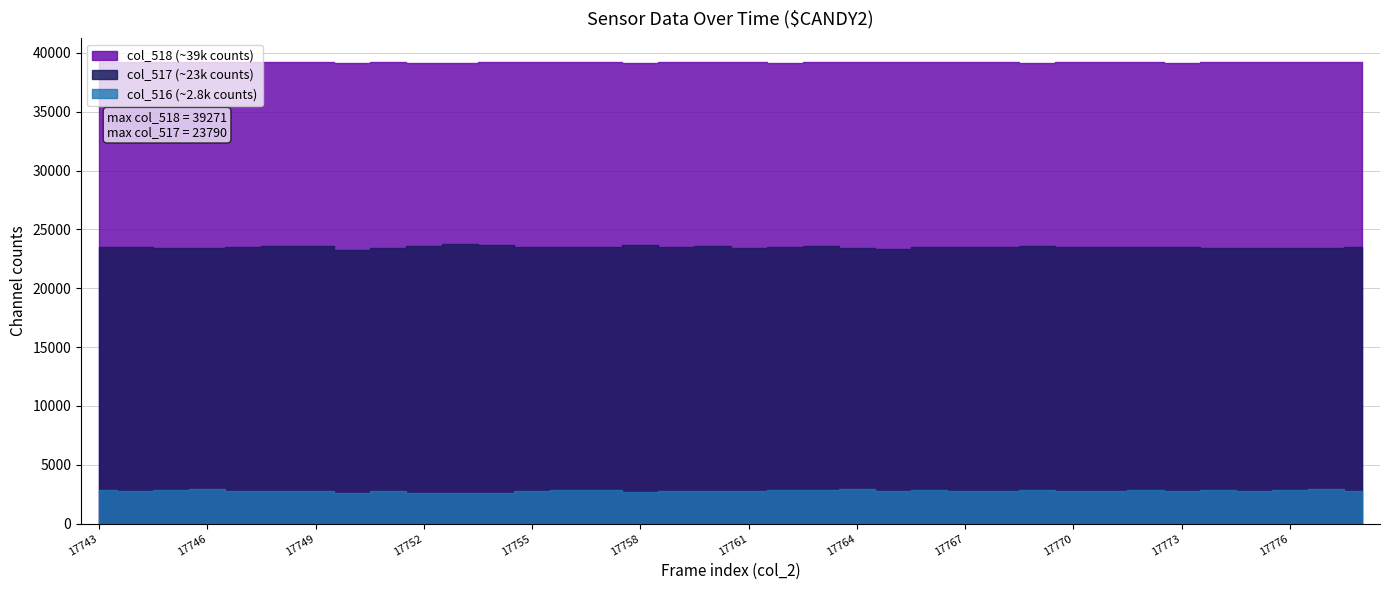

What is the total value across all series at 17766?

65532